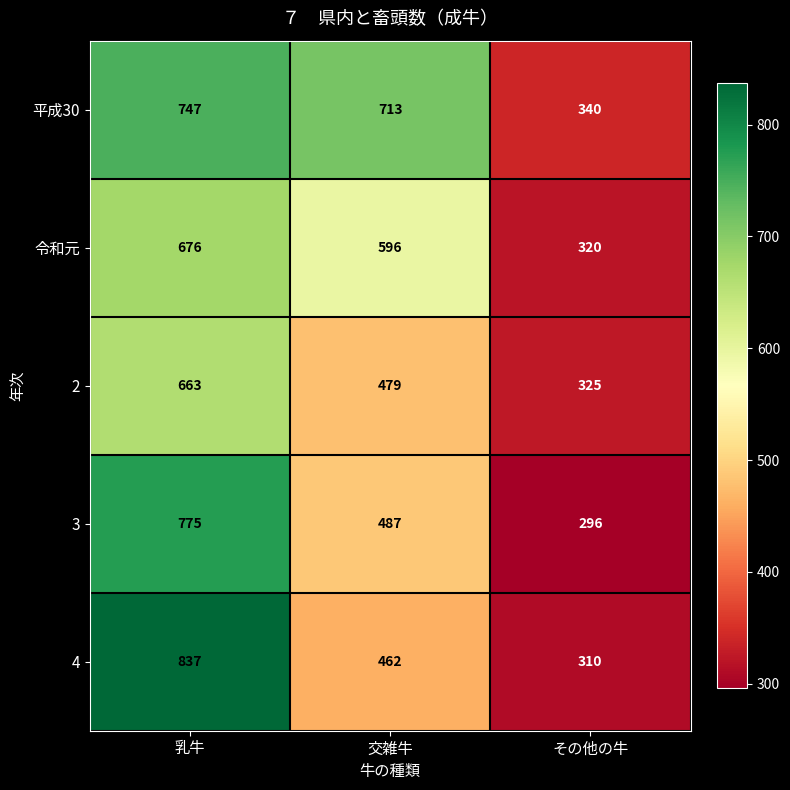

How many data points does each series have?

3